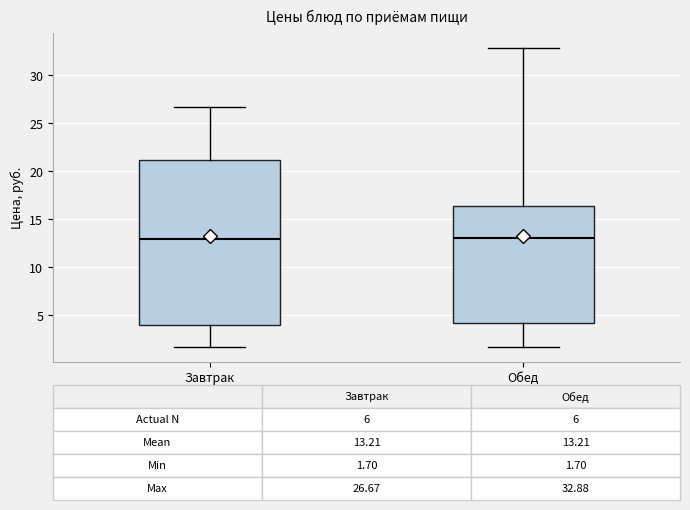

Which box is the tallest, from its lower edge to its upper edge?

Завтрак